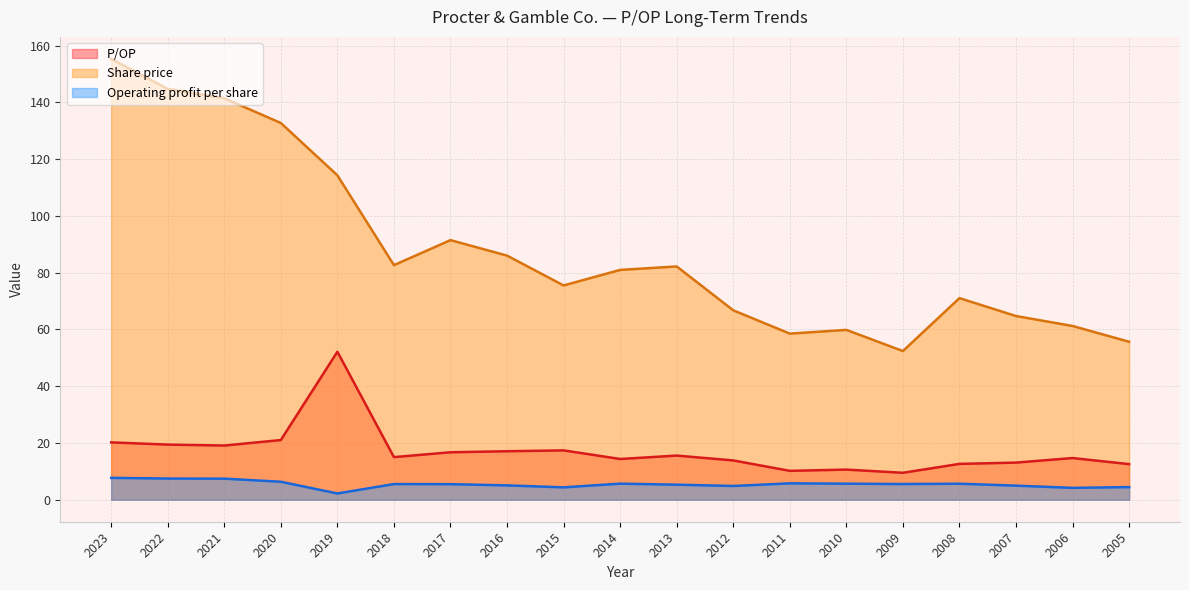

True or false: P/OP and Operating profit per share intersect in this chart.

False